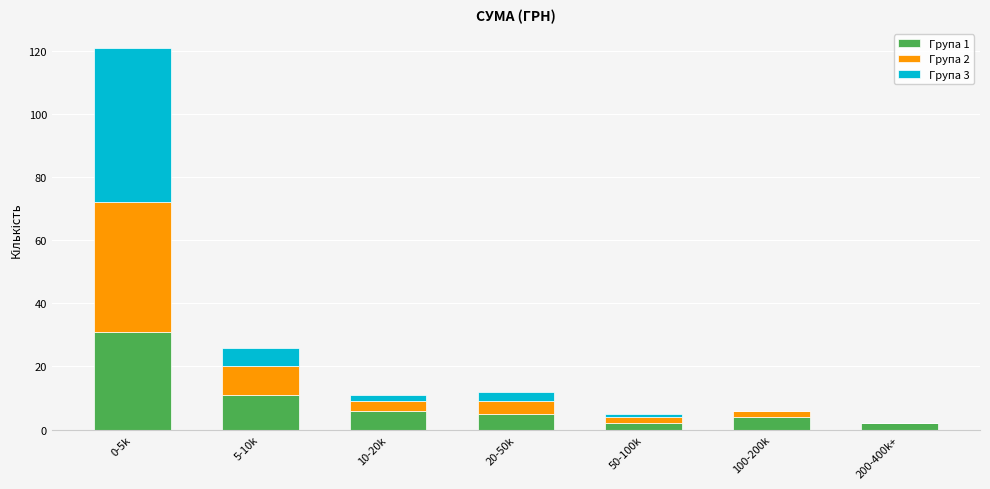

Reading left to right, transcribe the values for Група 1.

0-5k=31	5-10k=11	10-20k=6	20-50k=5	50-100k=2	100-200k=4	200-400k+=2